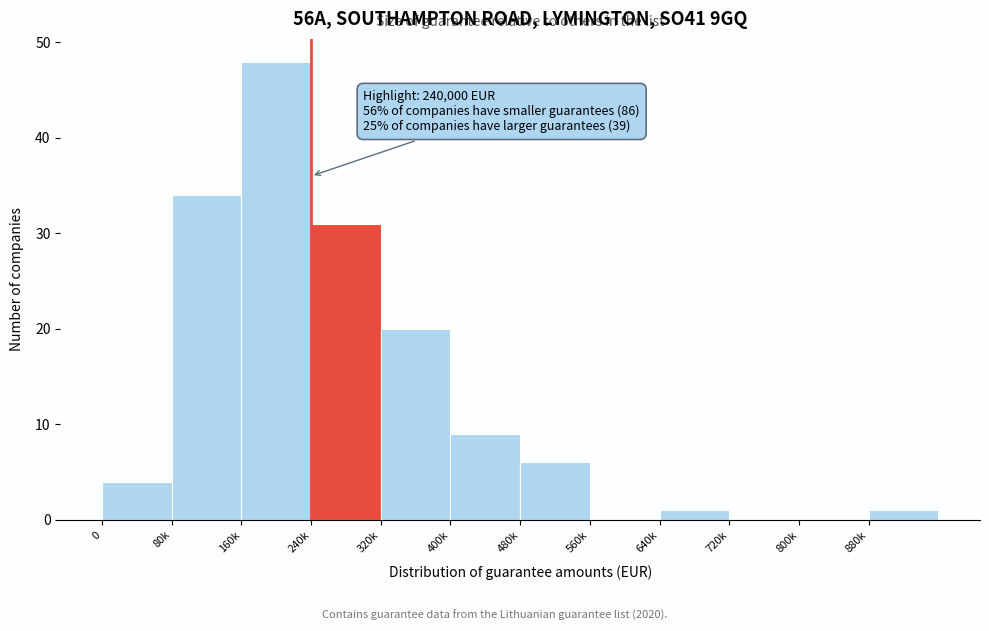

Reading left to right, list all the values displayed in this chart.

0=4	80k=34	160k=48	240k=31	320k=20	400k=9	480k=6	560k=0	640k=1	720k=0	800k=0	880k=1